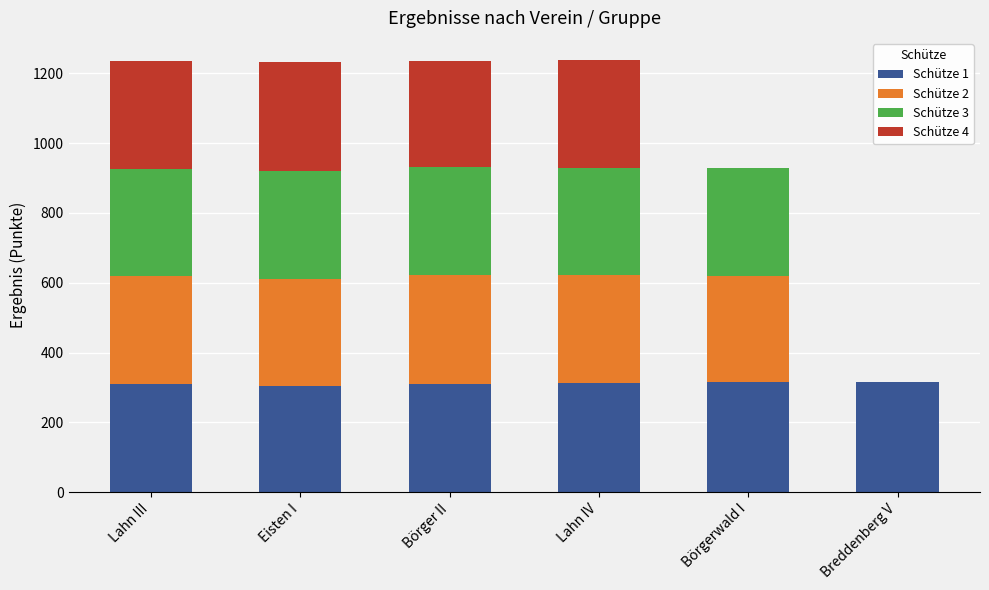

What is the total value across all series at Lahn IV?

1239.6